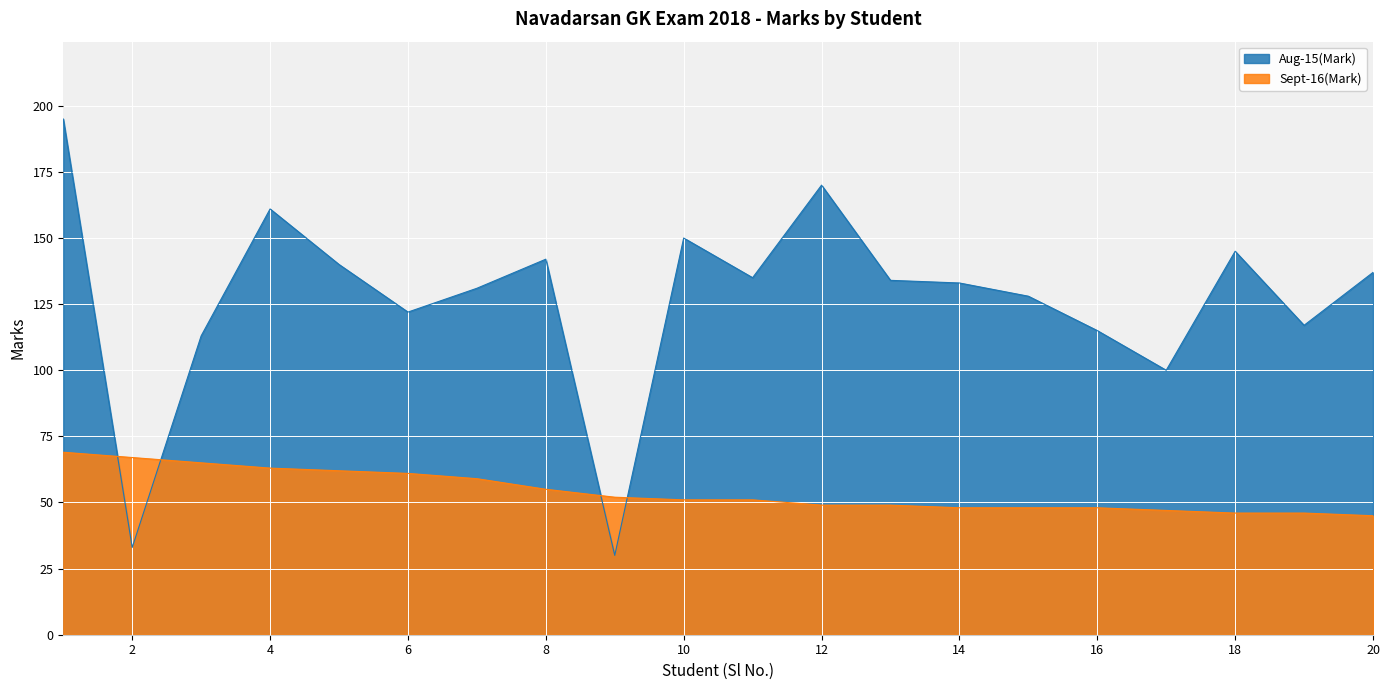

What is the value of the Aug-15(Mark) point at the 20th from the left?

137